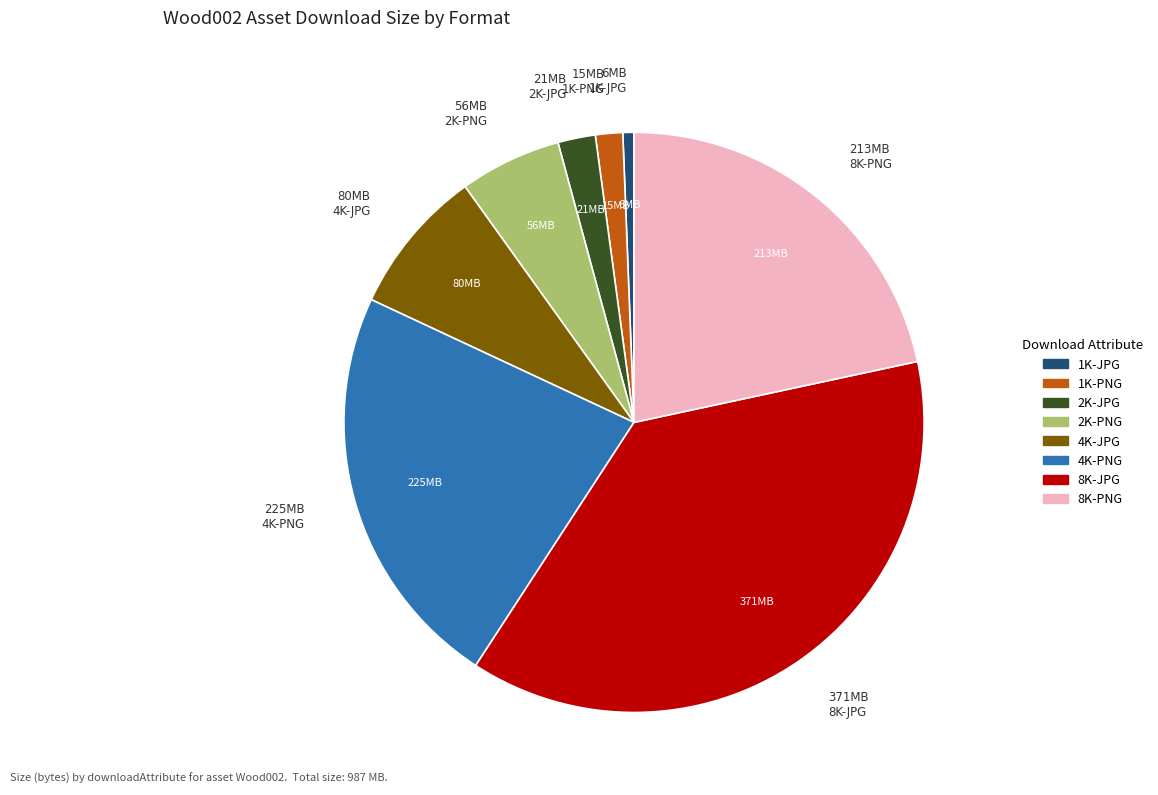

Do 8K-PNG and 4K-PNG together represent more than half of the pie?

No